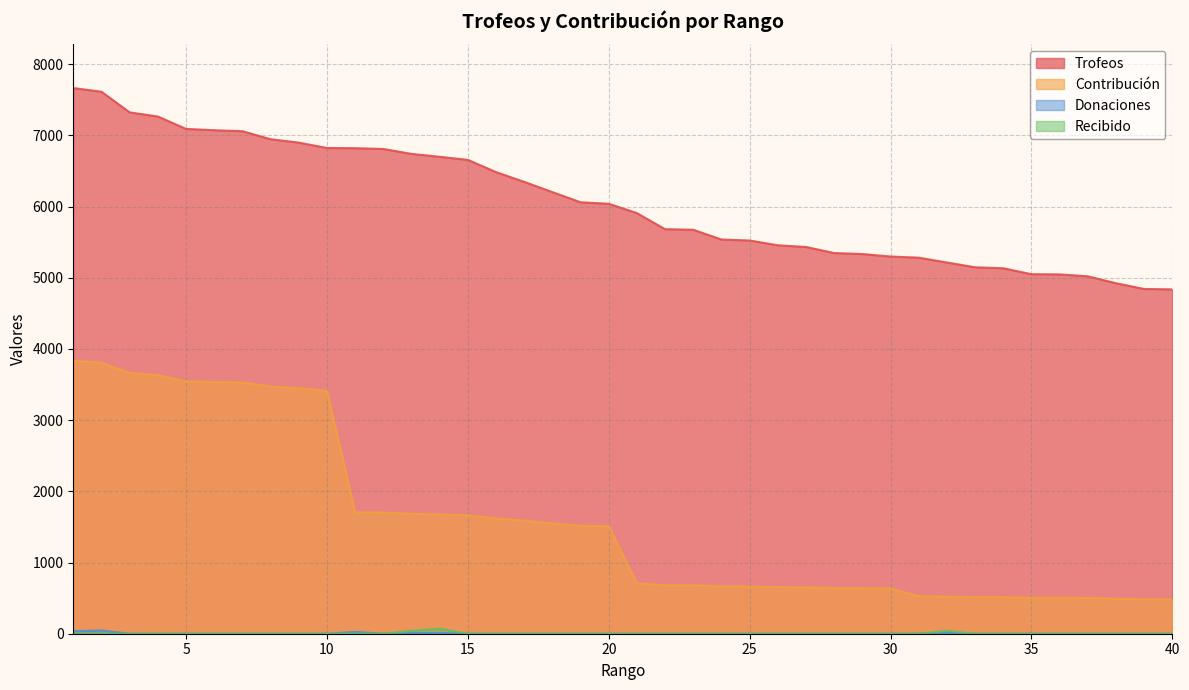

What are all the series names shown in the legend?

Trofeos, Contribución, Donaciones, Recibido